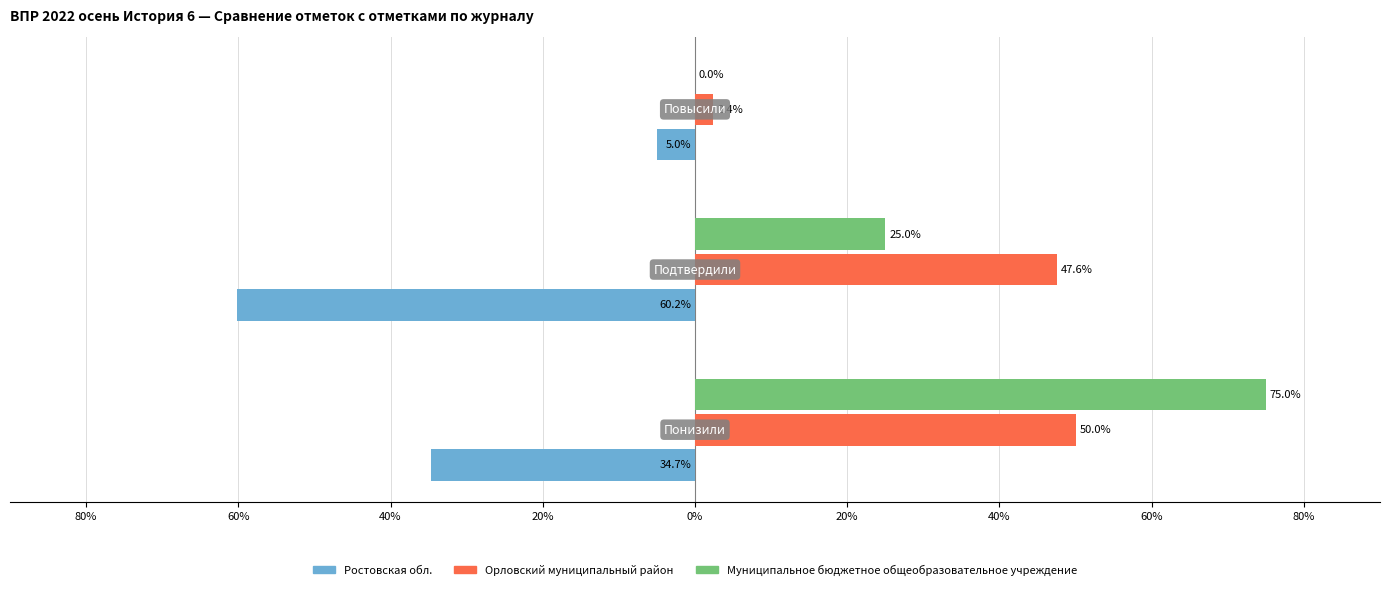

What is the difference between the maximum and minimum values in the Орловский муниципальный район series?

47.6